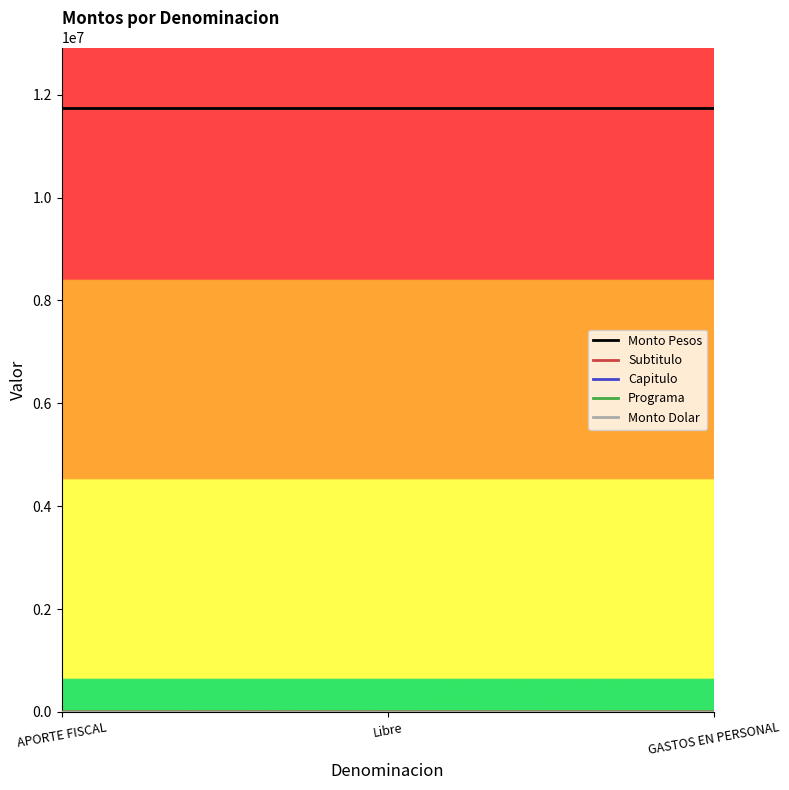

Is this an area chart (filled region under the line)?

No